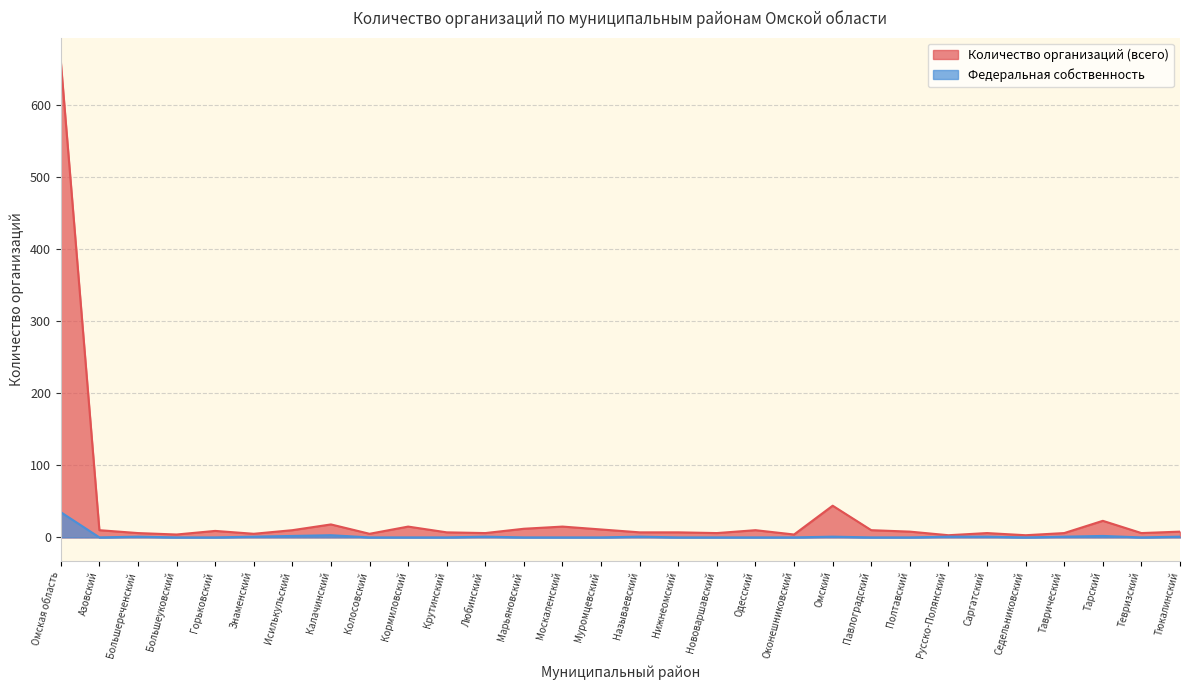

Rank the categories by Федеральная собственность value from highest to lowest.

Омская область, Калачинский, Исилькульский, Тарский, Большереченский, Знаменский, Любинский, Называевский, Омский, Русско-Полянский, Саргатский, Таврический, Тюкалинский, Азовский, Большеуковский, Горьковский, Колосовский, Кормиловский, Крутинский, Марьяновский, Москаленский, Муромцевский, Нижнеомский, Нововаршавский, Одесский, Оконешниковский, Павлоградский, Полтавский, Седельниковский, Тевризский